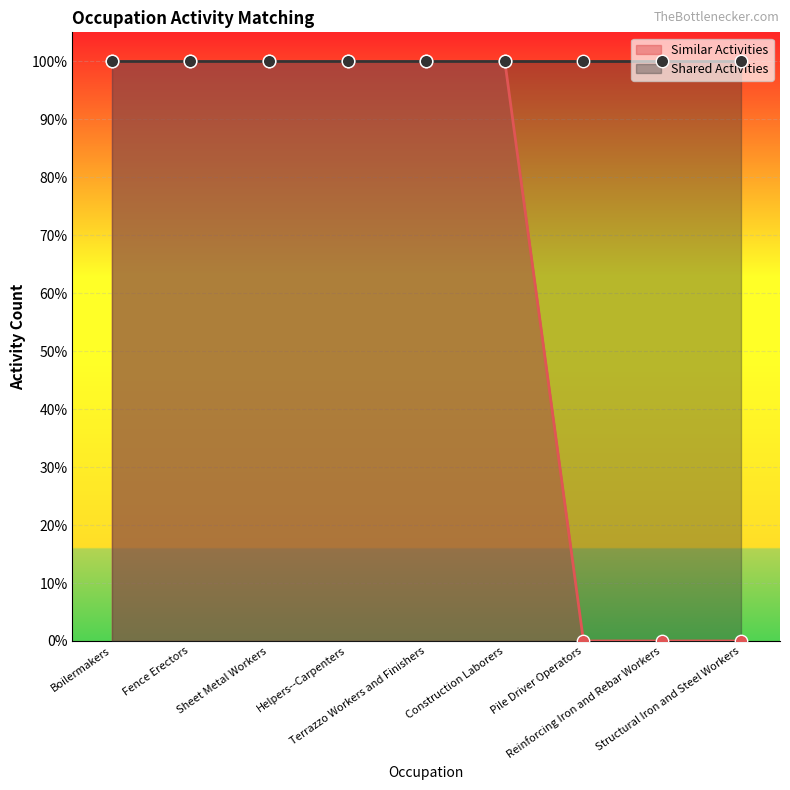

Which has a higher value, Fence Erectors or Helpers--Carpenters?

Fence Erectors